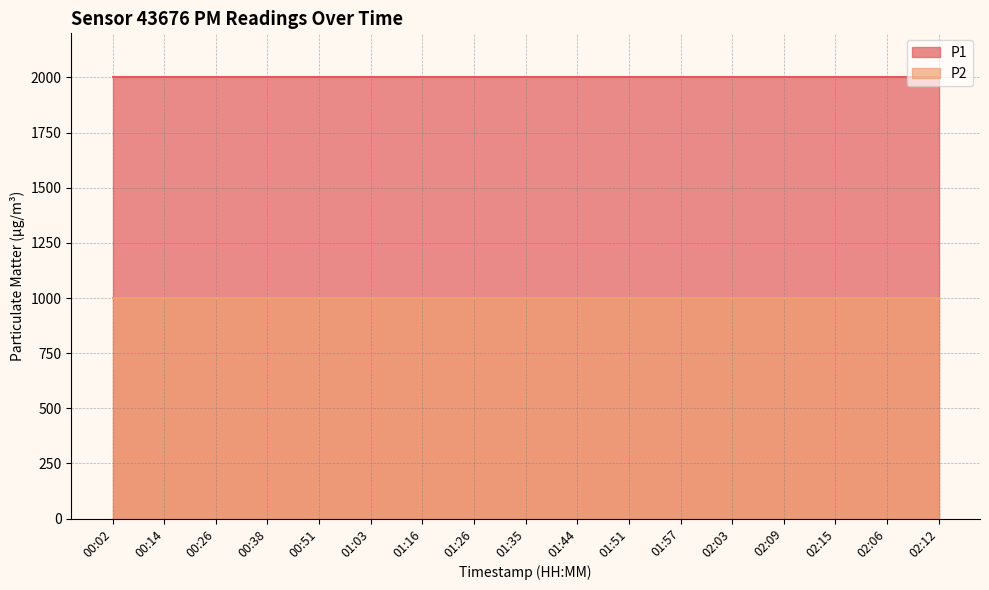

What is the label of the 7th point from the left?

01:16